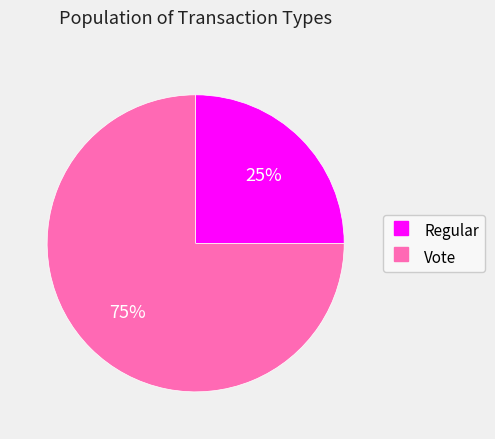

Which category has the biggest portion of the pie?

Vote